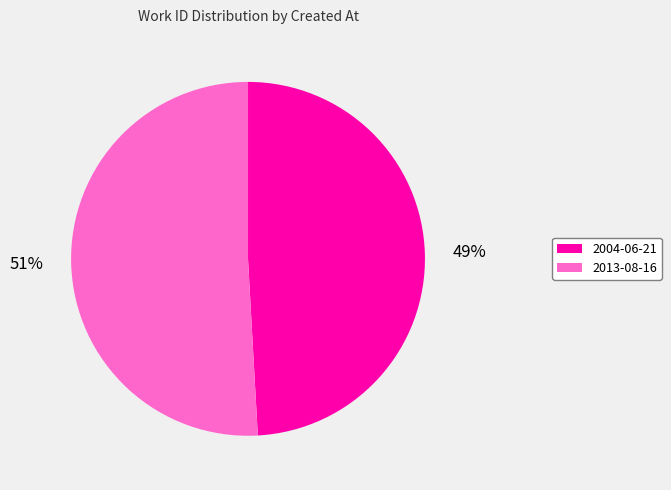

To the nearest percent, what is the combined percentage of 2013-08-16 and 2004-06-21?

100%